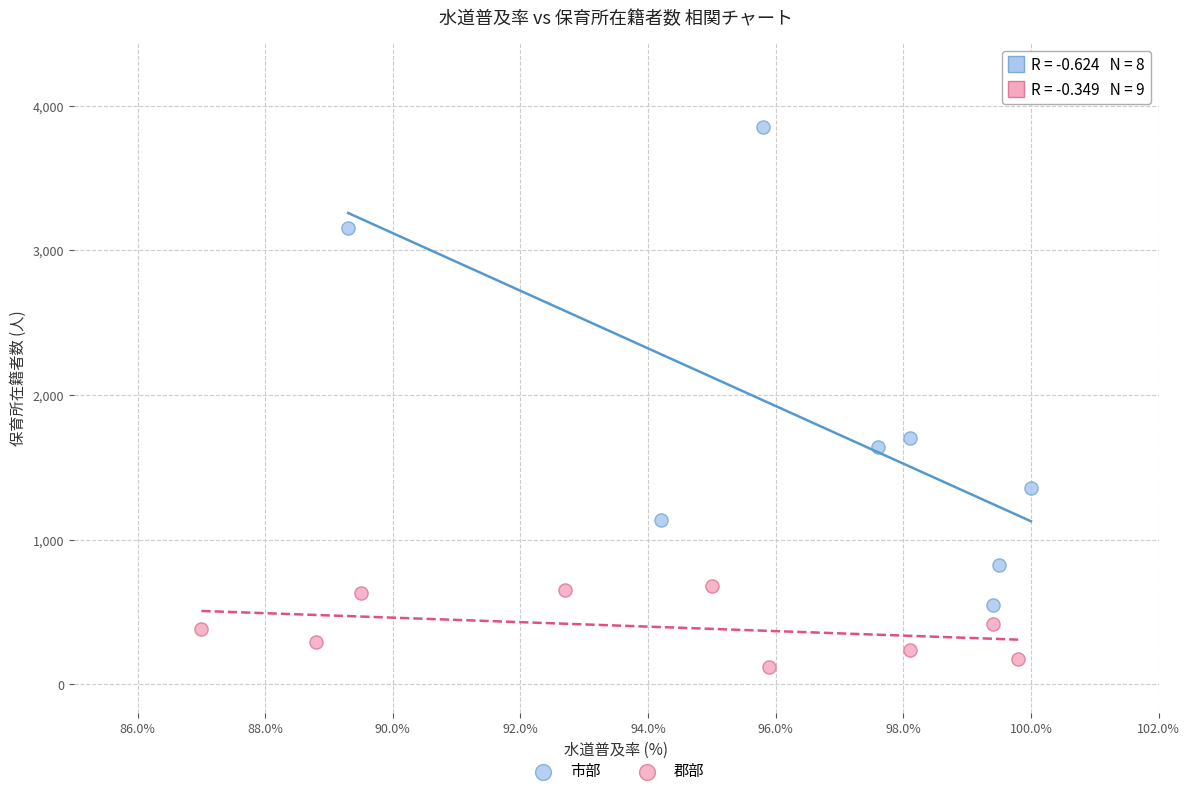

Which series contains the highest Y value?

市部